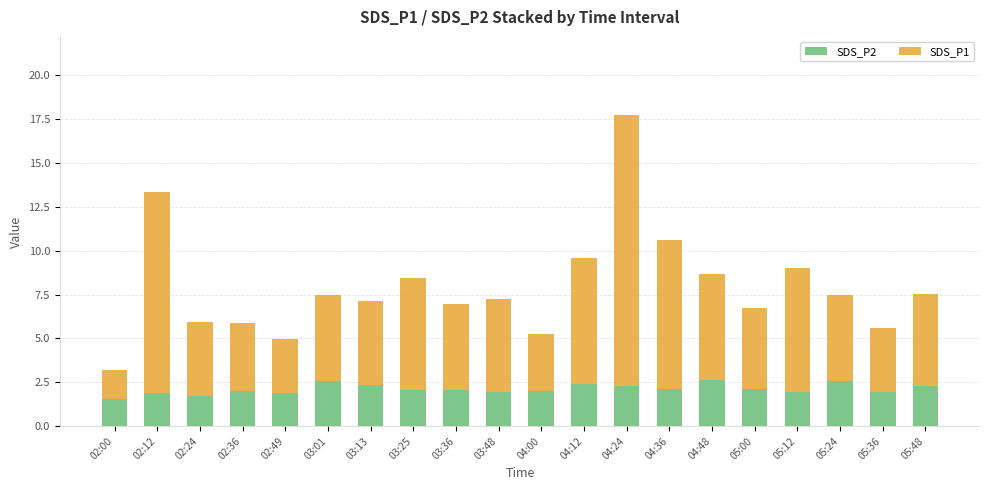

Is it true that SDS_P2 equals 2.4 at 04:12?

True